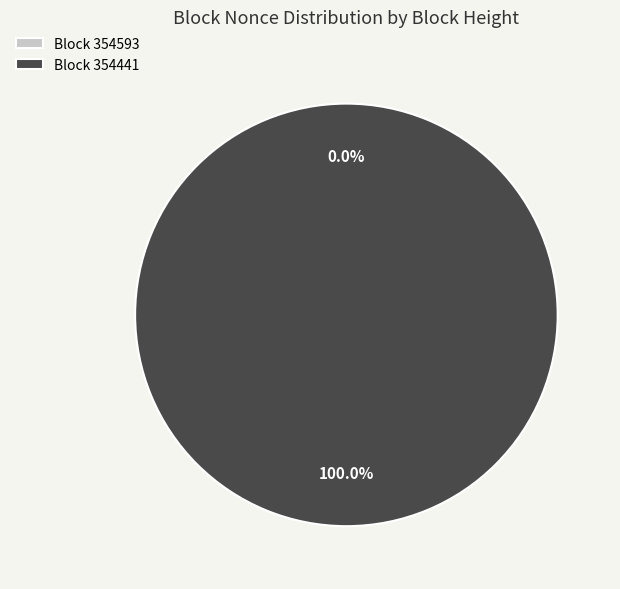

Is it true that 354441 is 90% of the pie?

False